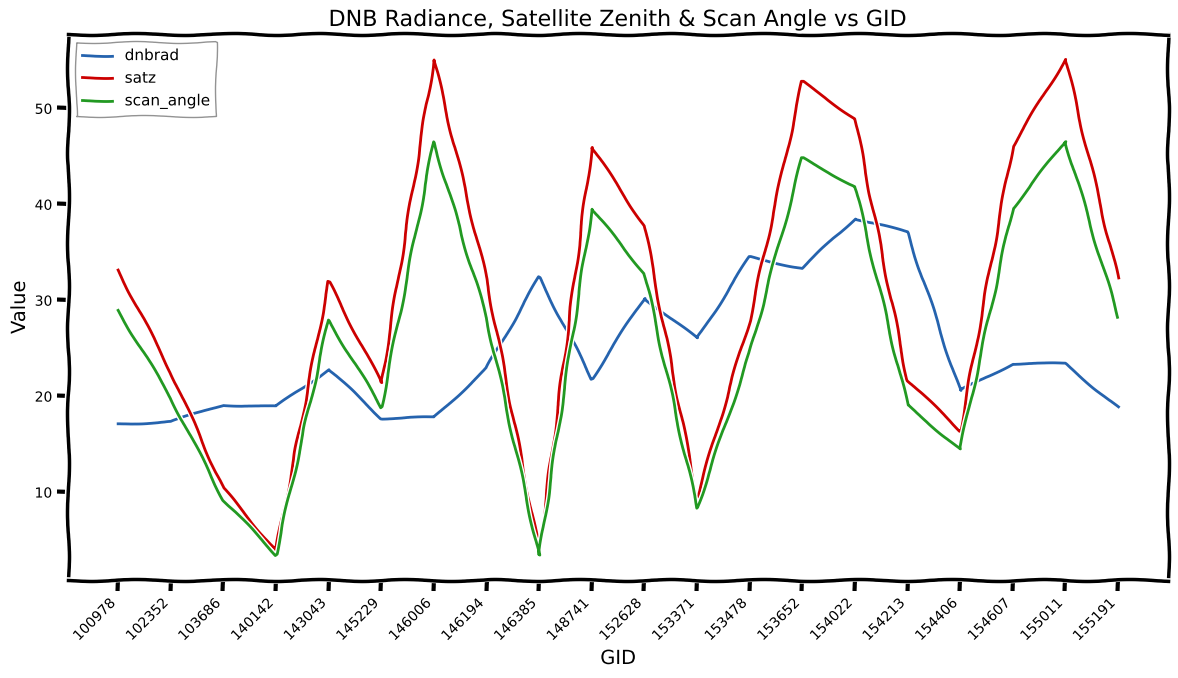

What is the minimum value for dnbrad?

17.1